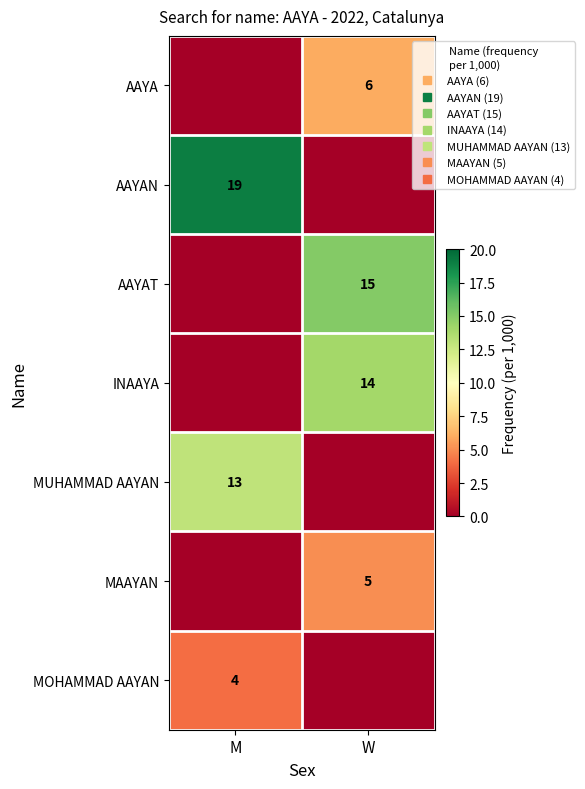

How many data points in AAYAN are less than 19?

1